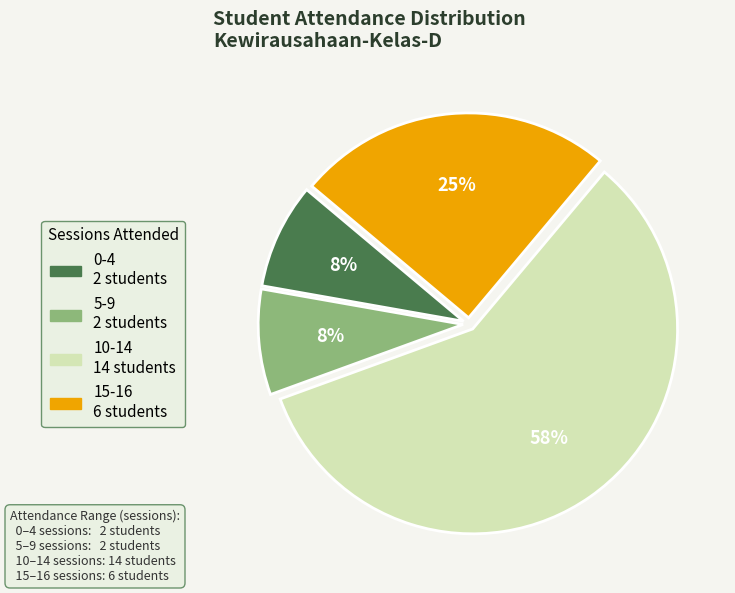

Does any single category account for the majority?

Yes